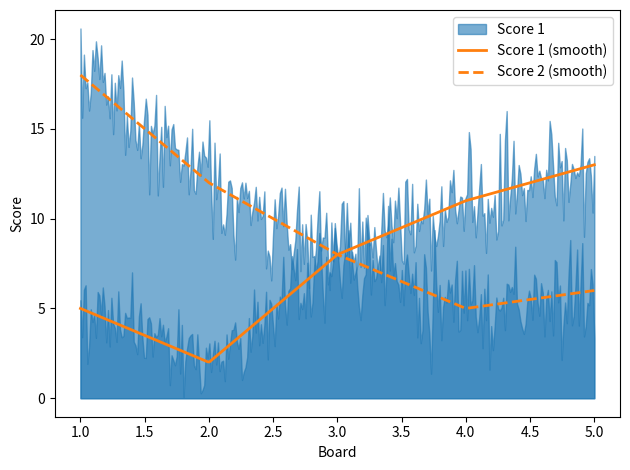

Where is Score 2 nearest to the value 11?

2